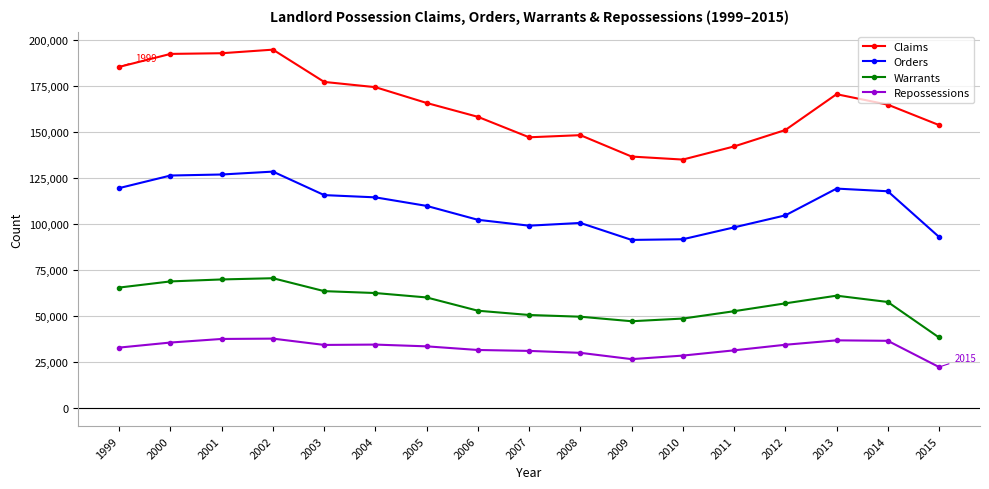

The value of Repossessions at 2000 is 61056. True or false?

False